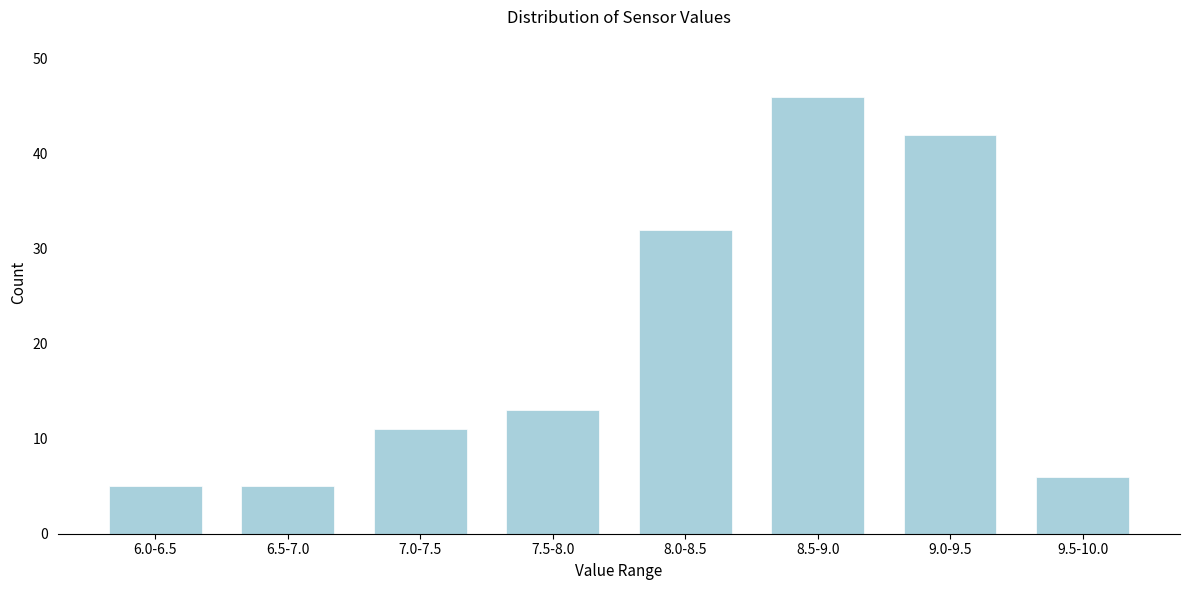

Reading left to right, list all the values displayed in this chart.

5	5	11	13	32	46	42	6